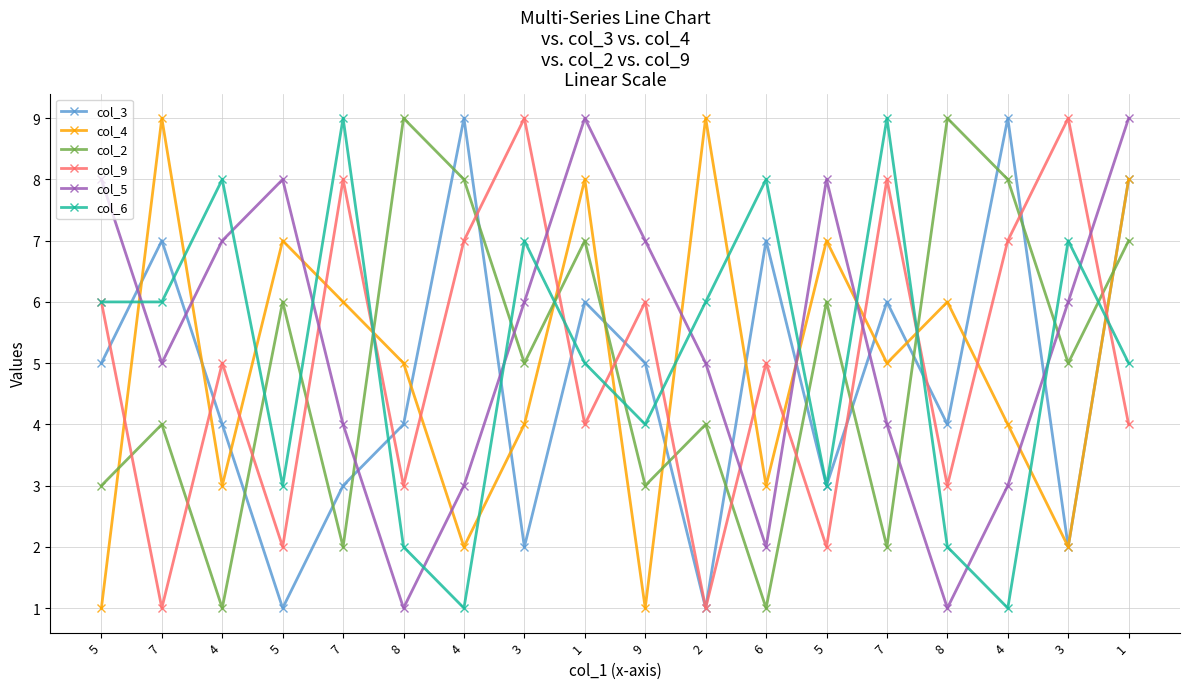

How many categories are shown in the chart?

18